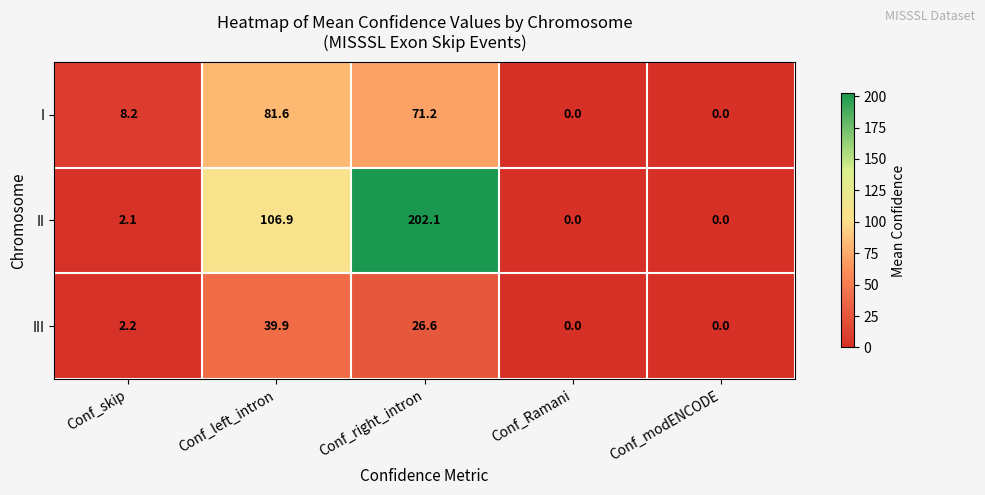

List the series in order of their peak value, highest first.

II, I, III